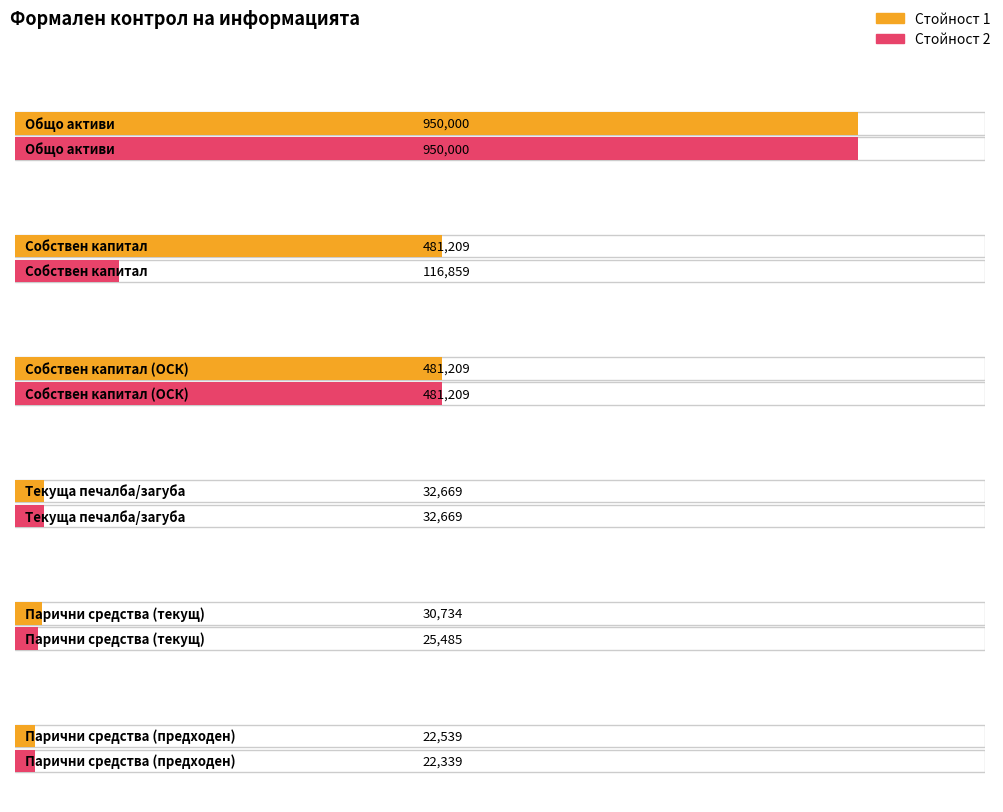

Is it true that Стойност 2 equals 950000 at Общо активи?

True